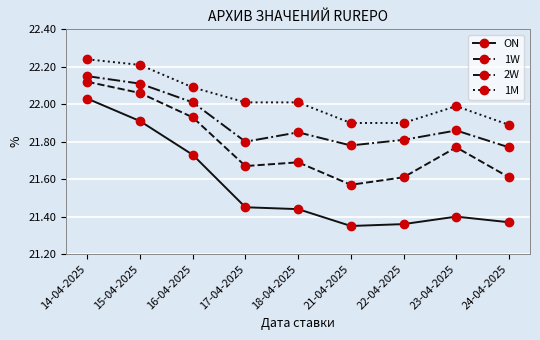

List the series in order of their overall mean, highest first.

1M, 2W, 1W, ON